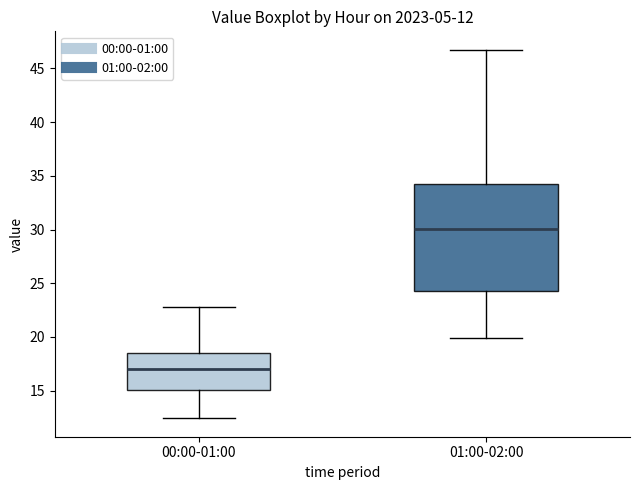

Which box has the lowest median line?

00:00-01:00